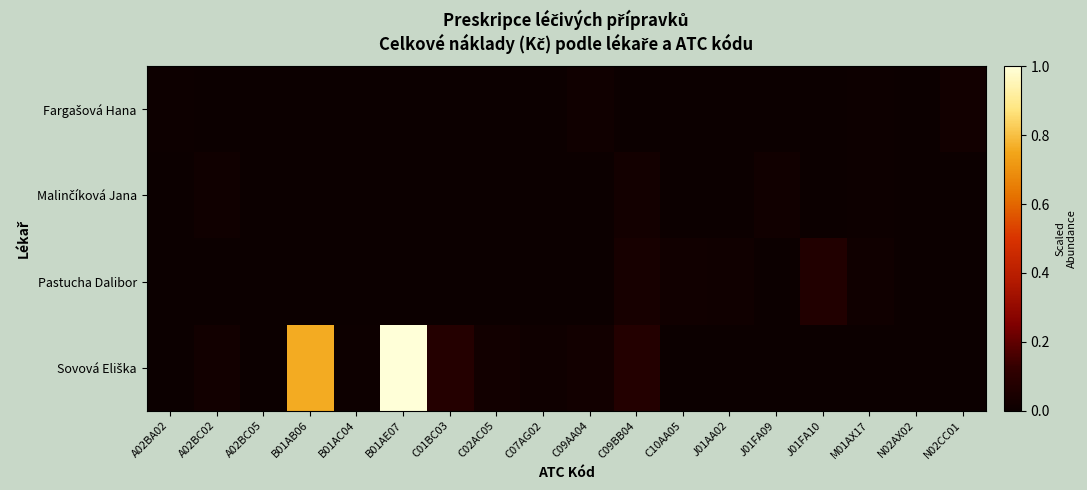

What is the greatest value displayed?

1.0